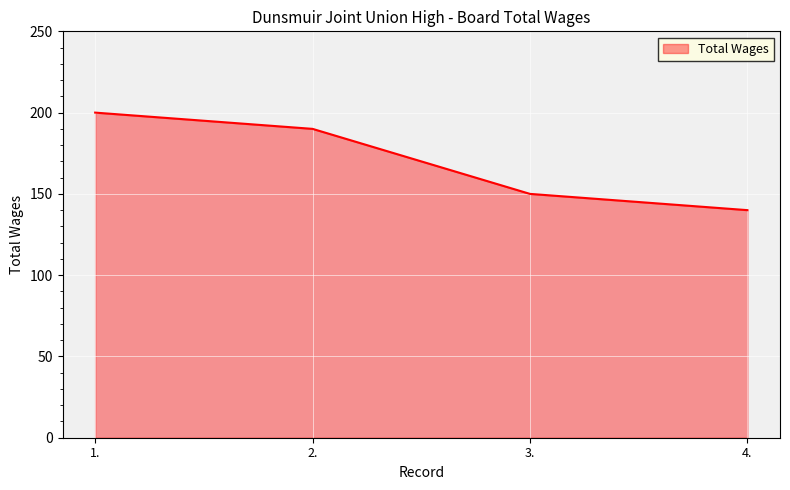

What is the greatest value displayed?

200